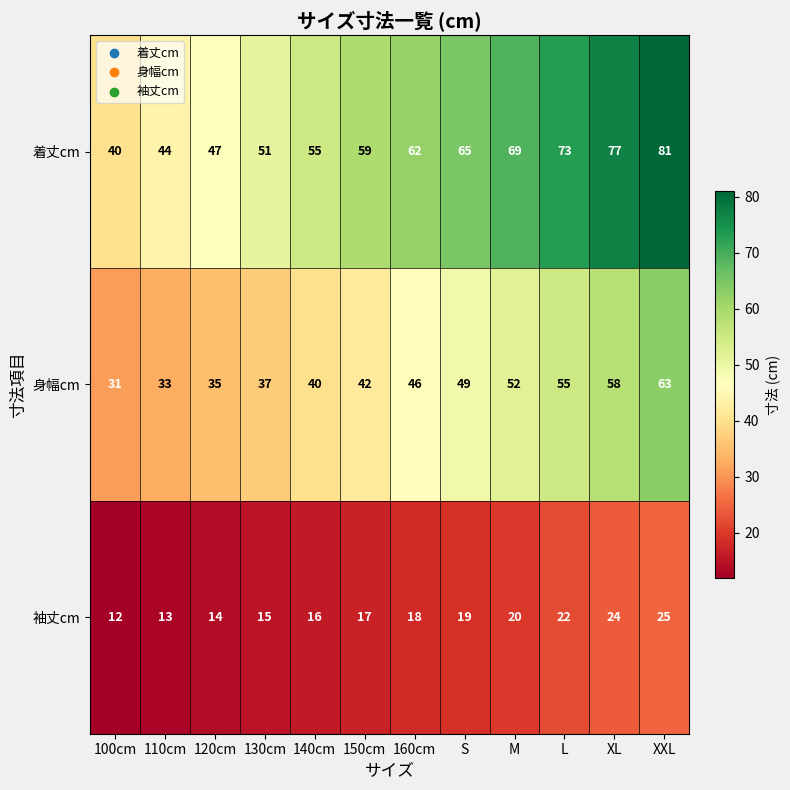

What value does the 身幅cm series have at 140cm?

40